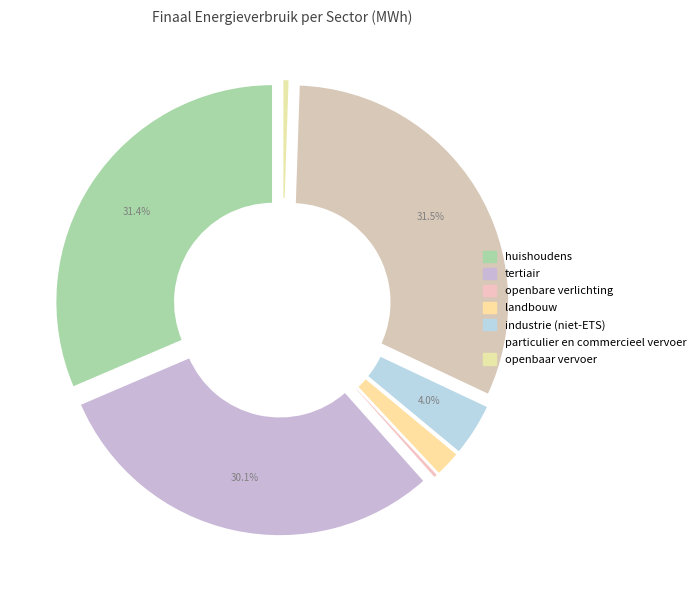

To the nearest percent, what is the difference between the largest and smallest slice percentages?

31%